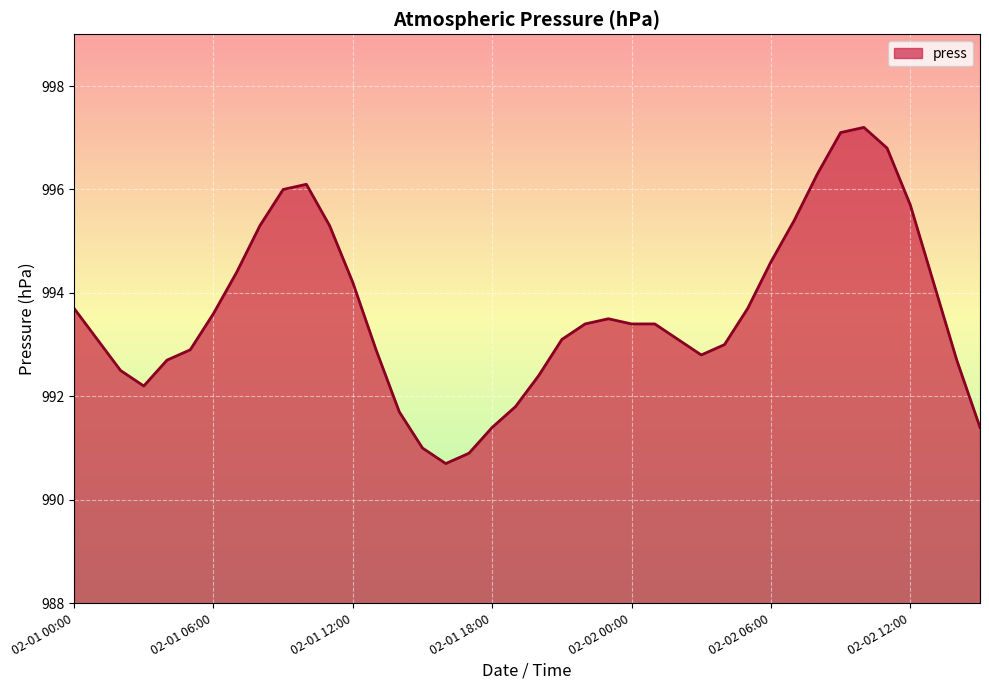

What is the smallest value displayed?

990.7